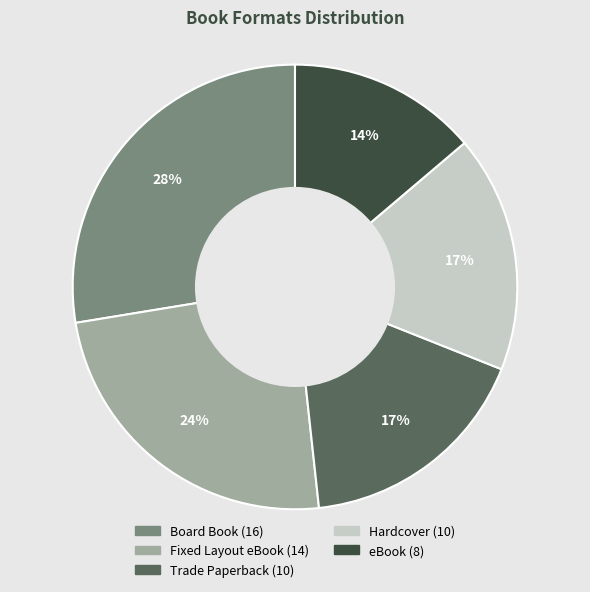

Count the number of slices in the pie.

5